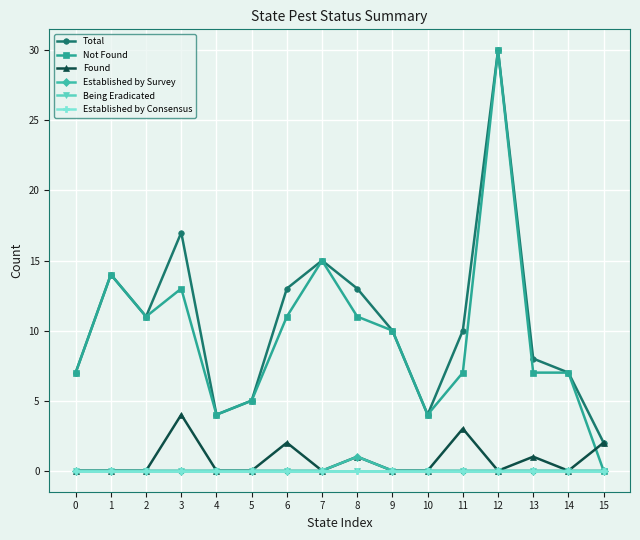

Count the number of data series in this chart.

6